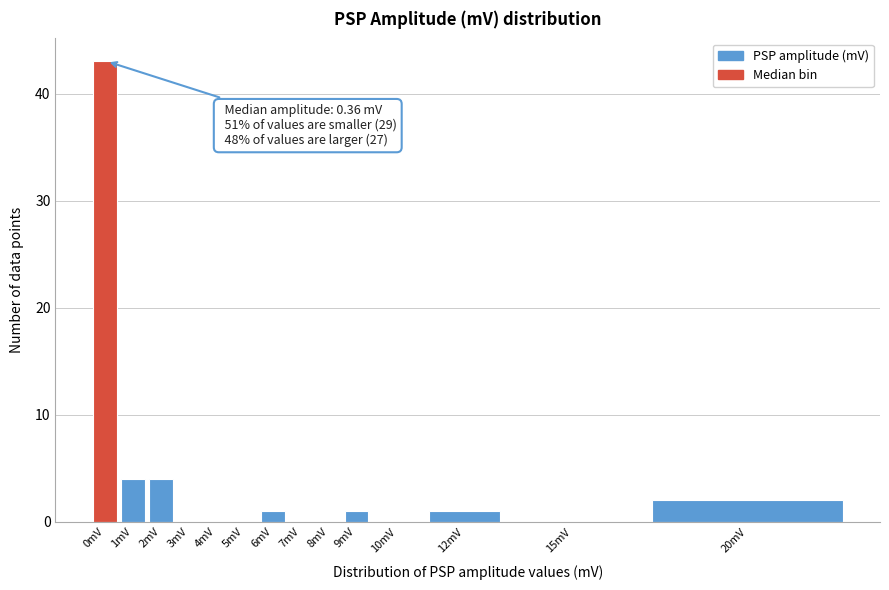

Reading left to right, extract all data points from this chart.

0mV=43	1mV=4	2mV=4	3mV=0	4mV=0	5mV=0	6mV=1	7mV=0	8mV=0	9mV=1	10mV=0	12mV=1	15mV=0	20mV=2